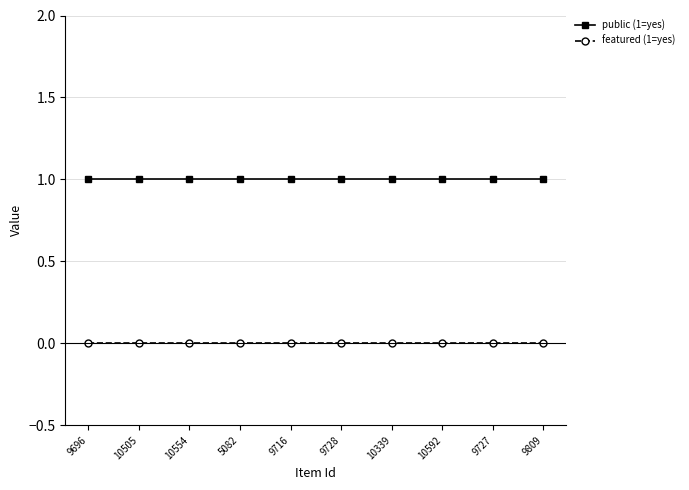

Is the value of featured (1=yes) at 5082 greater than the value of public (1=yes) at 10592?

No